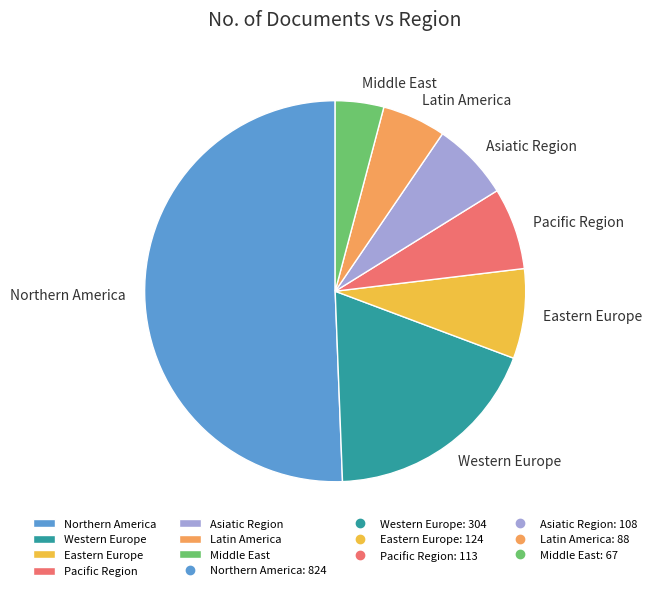

True or false: Pacific Region accounts for 1% of the total.

False